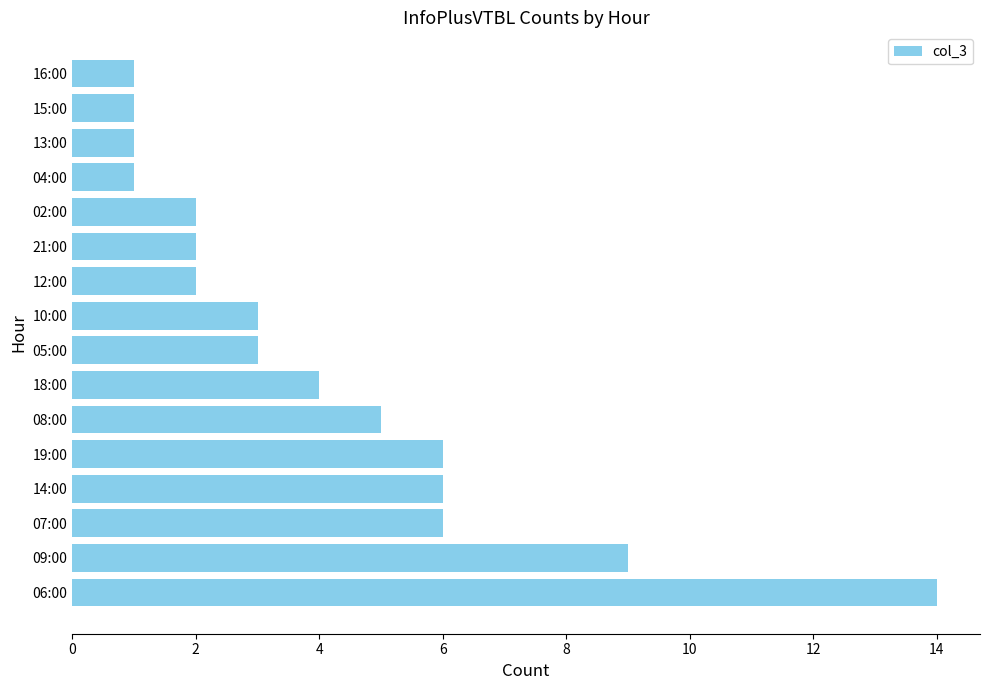

What is the ratio of the value at 05:00 to the value at 16:00?

3.0